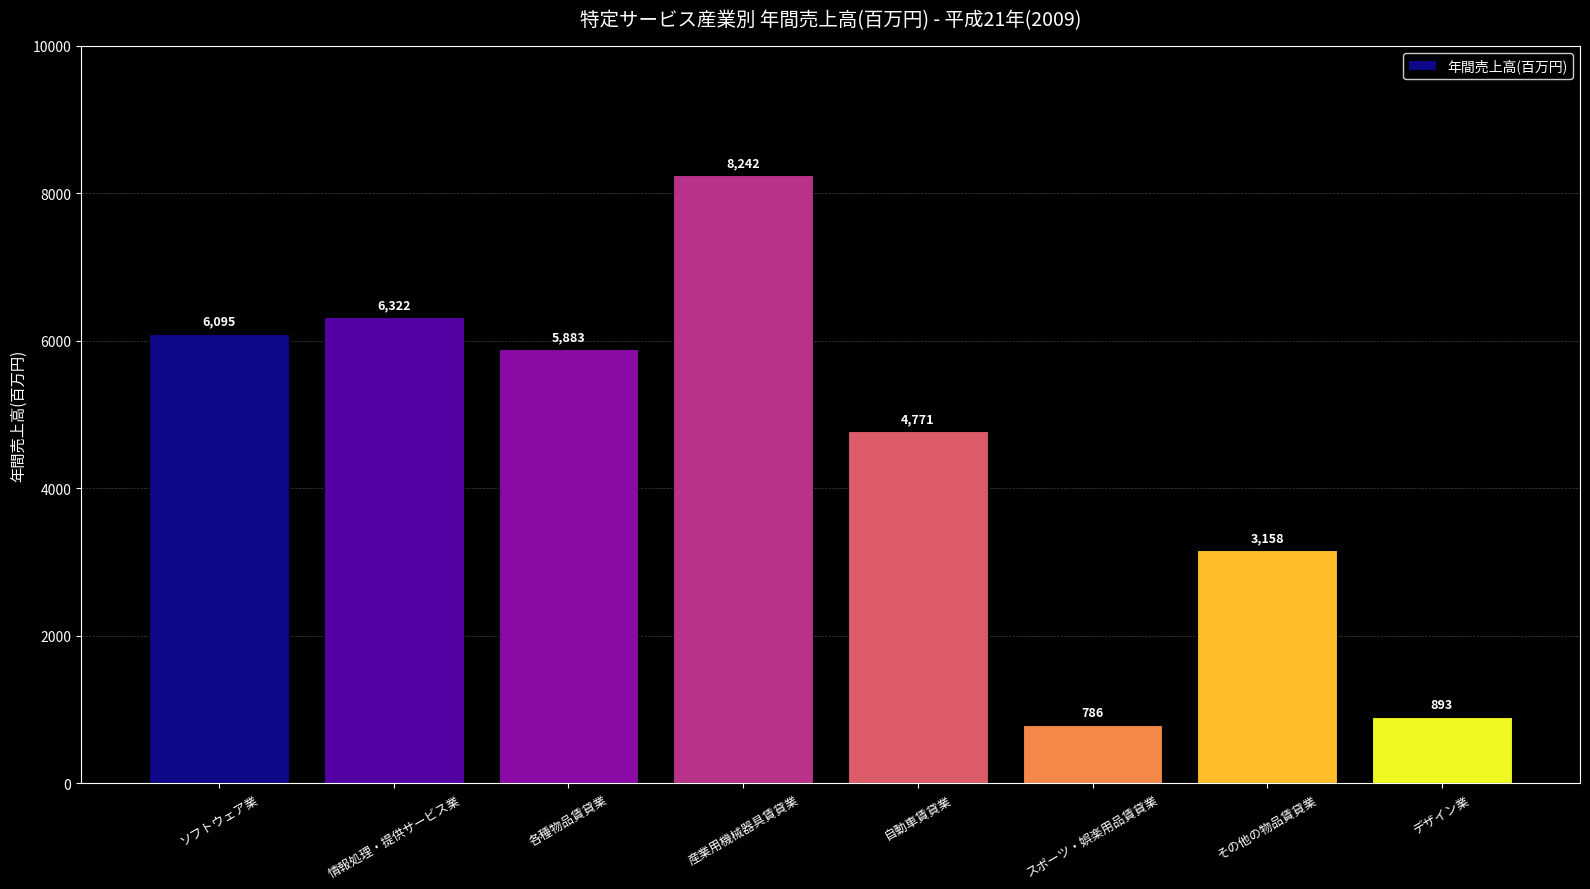

Which has a higher value, デザイン業 or 産業用機械器具賃貸業?

産業用機械器具賃貸業